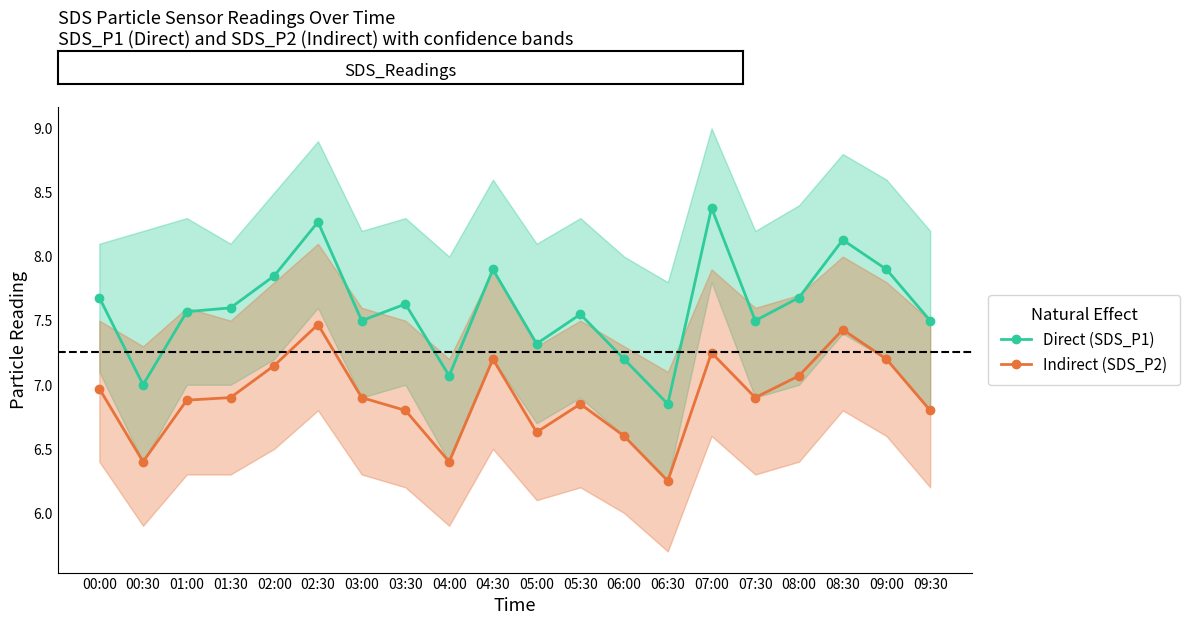

What is the lowest value of the Indirect (SDS_P2) series?

6.2